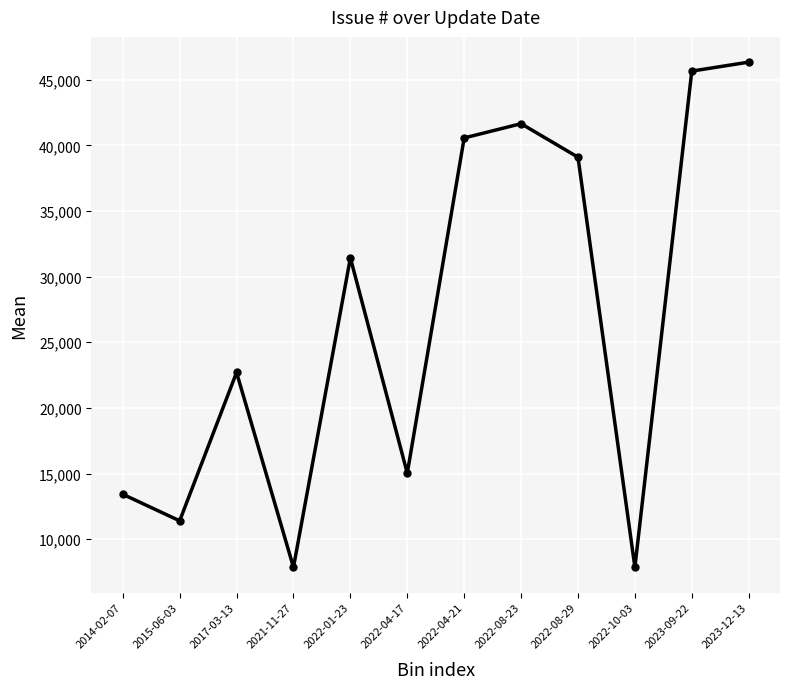

What is the maximum value shown in the chart?

46341